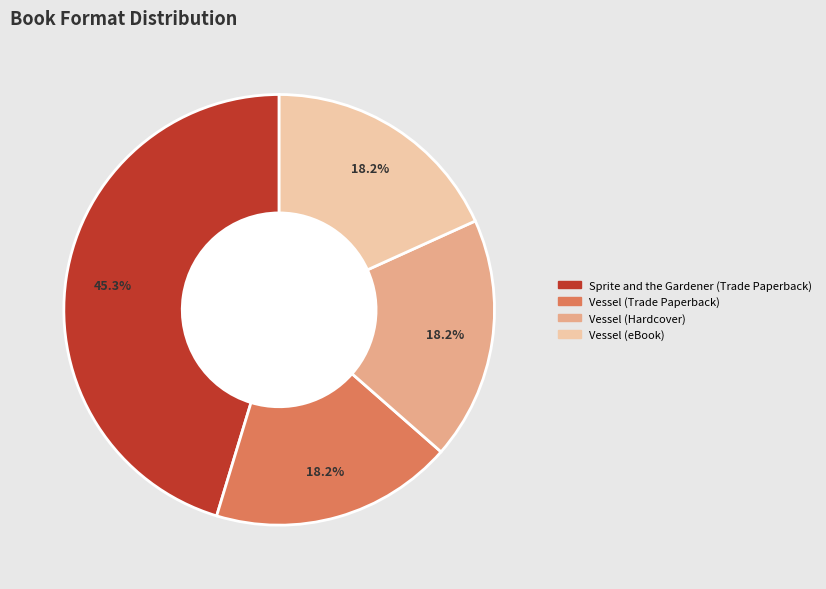

What is the largest slice in the pie chart?

Sprite and the Gardener (Trade Paperback)